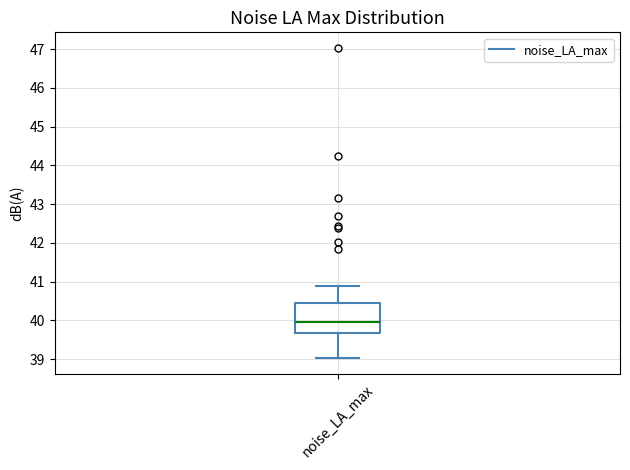

Read this box plot against the y-axis: the position of the median line, the range covered by the box, and the ends of both whiskers. The values are not printed on the chart, so give them approximately, as read against the axis.

median 40.0, box 39.7 to 40.4, whiskers 39.0 to 40.9